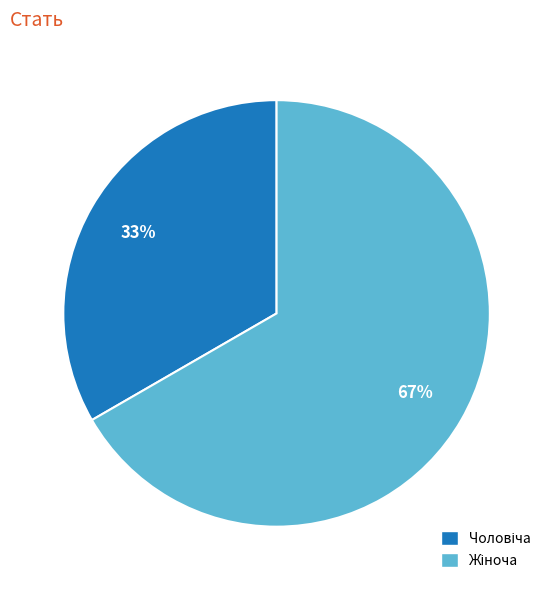

Is there a majority slice in this chart?

Yes